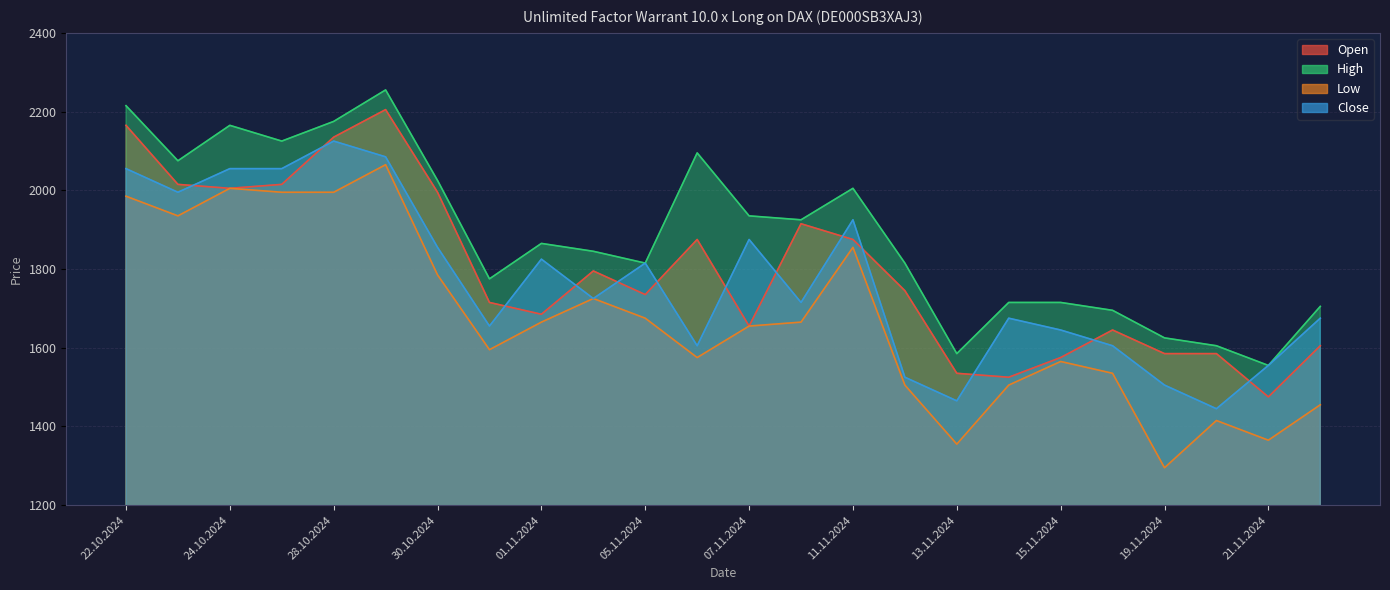

Reading right to left, transcribe all the data shown in this chart.

Open: 22.11.2024=1605	21.11.2024=1475	20.11.2024=1585	19.11.2024=1585	18.11.2024=1645	15.11.2024=1575	14.11.2024=1525	13.11.2024=1535	12.11.2024=1745	11.11.2024=1875	08.11.2024=1915	07.11.2024=1655	06.11.2024=1875	05.11.2024=1735	04.11.2024=1795	01.11.2024=1685	31.10.2024=1715	30.10.2024=1995	29.10.2024=2205	28.10.2024=2135	25.10.2024=2015	24.10.2024=2005	23.10.2024=2015	22.10.2024=2165
High: 22.11.2024=1705	21.11.2024=1555	20.11.2024=1605	19.11.2024=1625	18.11.2024=1695	15.11.2024=1715	14.11.2024=1715	13.11.2024=1585	12.11.2024=1815	11.11.2024=2005	08.11.2024=1925	07.11.2024=1935	06.11.2024=2095	05.11.2024=1815	04.11.2024=1845	01.11.2024=1865	31.10.2024=1775	30.10.2024=2025	29.10.2024=2255	28.10.2024=2175	25.10.2024=2125	24.10.2024=2165	23.10.2024=2075	22.10.2024=2215
Low: 22.11.2024=1455	21.11.2024=1365	20.11.2024=1415	19.11.2024=1295	18.11.2024=1535	15.11.2024=1565	14.11.2024=1505	13.11.2024=1355	12.11.2024=1505	11.11.2024=1855	08.11.2024=1665	07.11.2024=1655	06.11.2024=1575	05.11.2024=1675	04.11.2024=1725	01.11.2024=1665	31.10.2024=1595	30.10.2024=1785	29.10.2024=2065	28.10.2024=1995	25.10.2024=1995	24.10.2024=2005	23.10.2024=1935	22.10.2024=1985
Close: 22.11.2024=1675	21.11.2024=1555	20.11.2024=1445	19.11.2024=1505	18.11.2024=1605	15.11.2024=1645	14.11.2024=1675	13.11.2024=1465	12.11.2024=1525	11.11.2024=1925	08.11.2024=1715	07.11.2024=1875	06.11.2024=1605	05.11.2024=1815	04.11.2024=1725	01.11.2024=1825	31.10.2024=1655	30.10.2024=1855	29.10.2024=2085	28.10.2024=2125	25.10.2024=2055	24.10.2024=2055	23.10.2024=1995	22.10.2024=2055